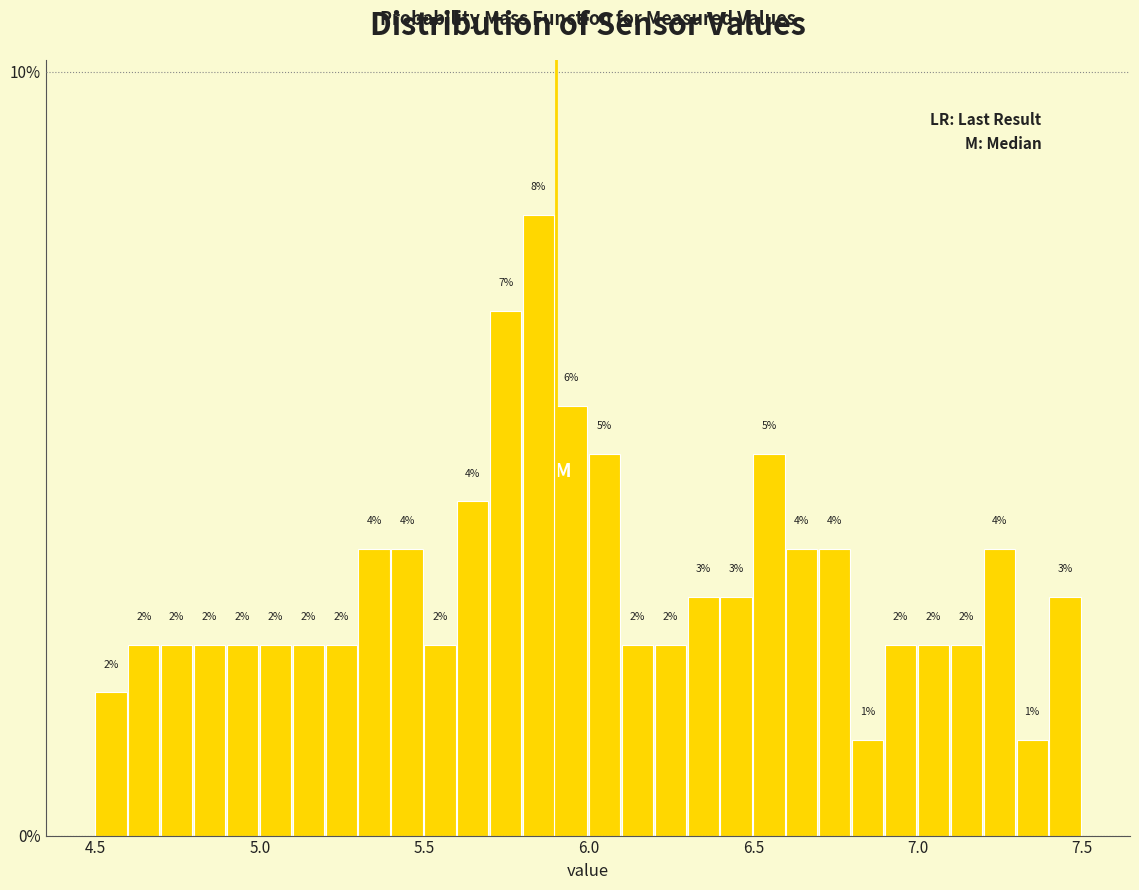

Around what value on the x-axis is the tallest bar? Give the approximate position of its centre, as read against the axis.

5.85